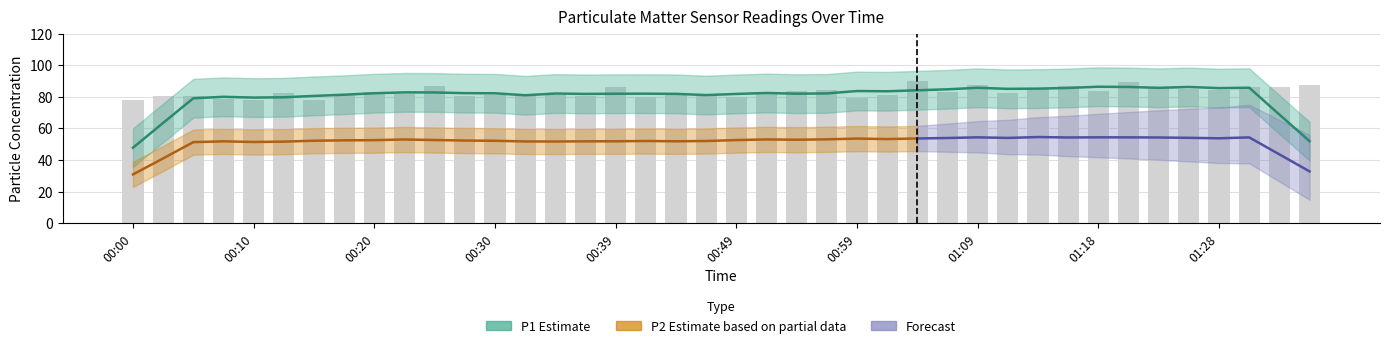

Rank the categories by value from highest to lowest.

01:04, 01:21, 01:36, 01:09, 00:25, 01:16, 00:39, 01:31, 01:23, 01:33, 01:14, 01:26, 00:56, 01:28, 00:54, 01:18, 01:06, 00:20, 00:51, 00:12, 01:11, 00:22, 00:17, 00:47, 00:34, 00:30, 00:44, 01:01, 00:27, 00:37, 00:05, 00:32, 00:03, 00:49, 00:42, 00:59, 00:07, 00:15, 00:10, 00:00